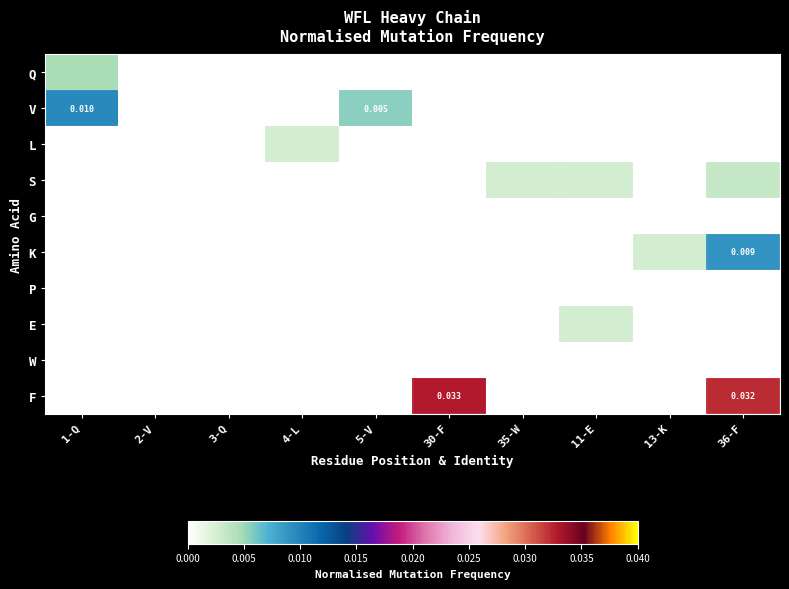

Where is K nearest to the value 0?

1-Q